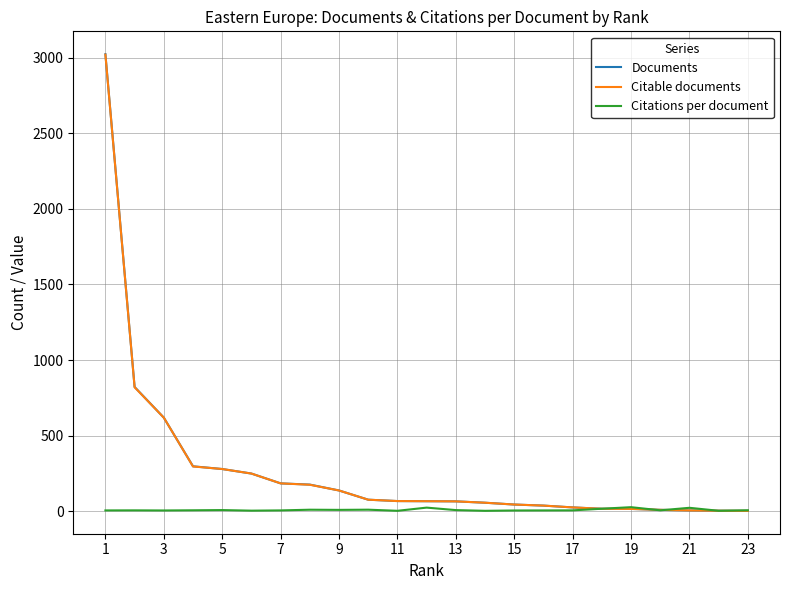

Which series has the widest spread of values?

Documents